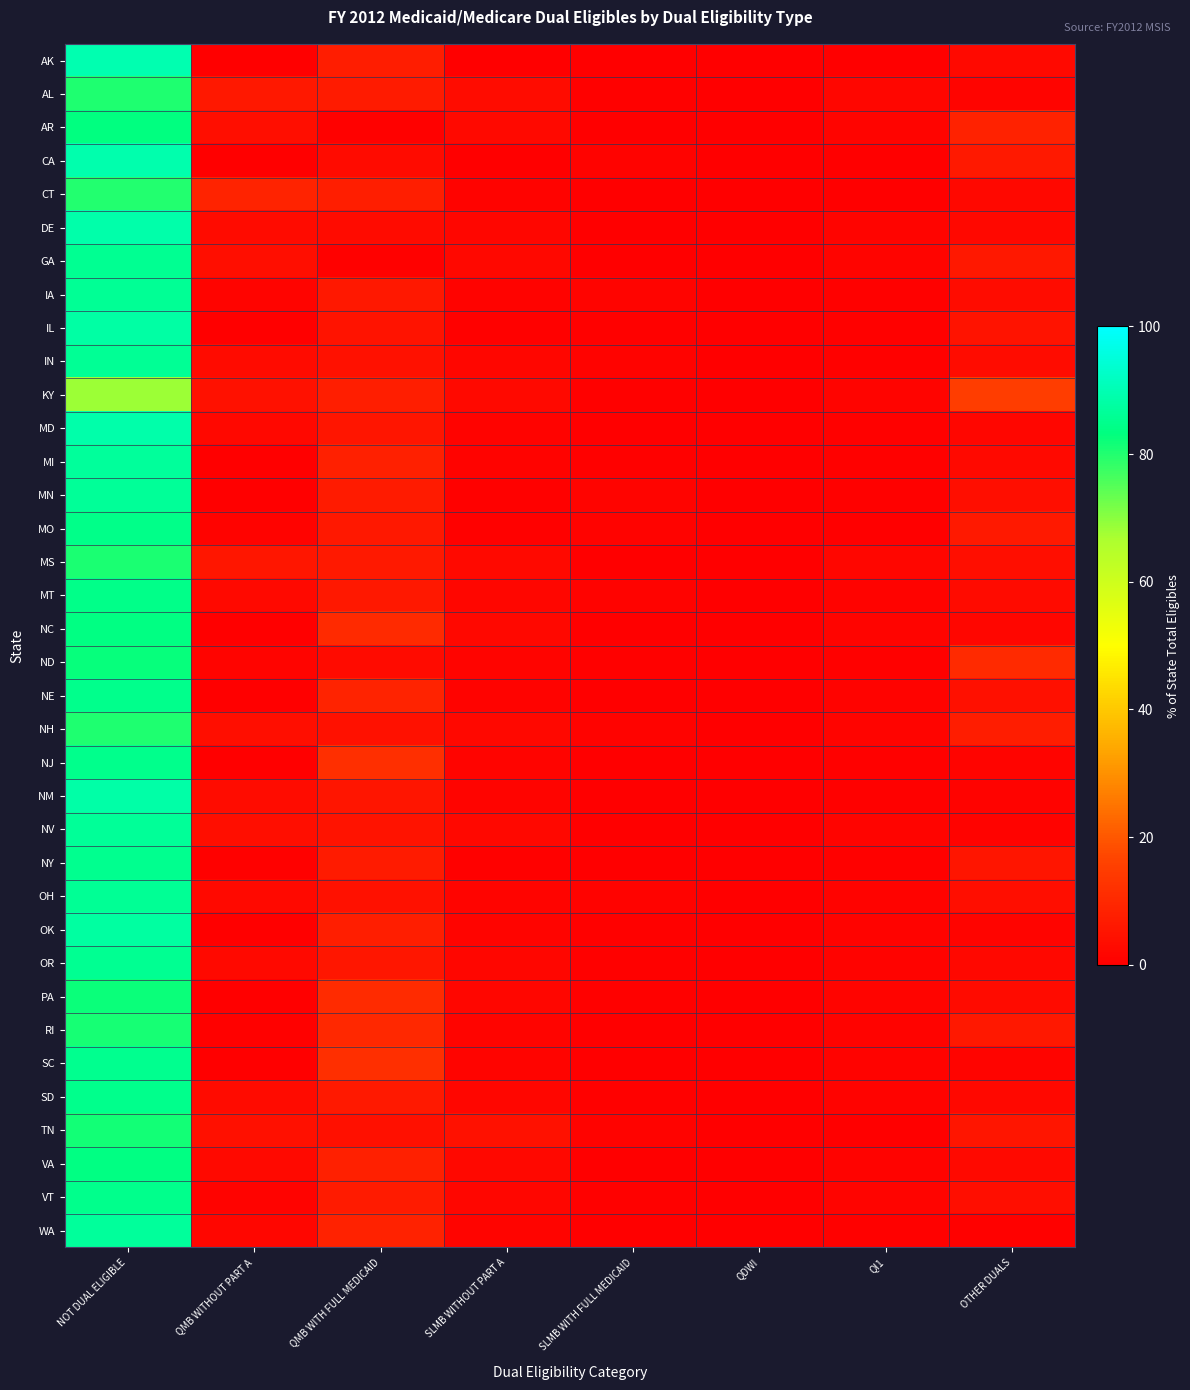

Rank the series at SLMB WITHOUT PART A from lowest to highest value.

CA, AK, IL, MO, MN, NY, CT, IA, MI, MD, NE, WA, OH, NM, SC, ND, NJ, OK, RI, VT, SD, OR, IN, PA, MT, DE, VA, GA, NV, NH, NC, MS, KY, AR, AL, TN